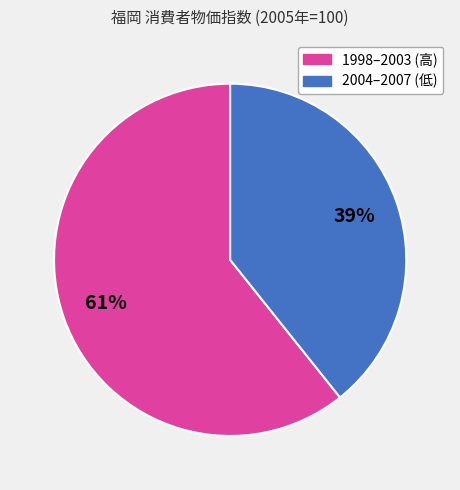

To the nearest percent, what is the average slice percentage?

50%